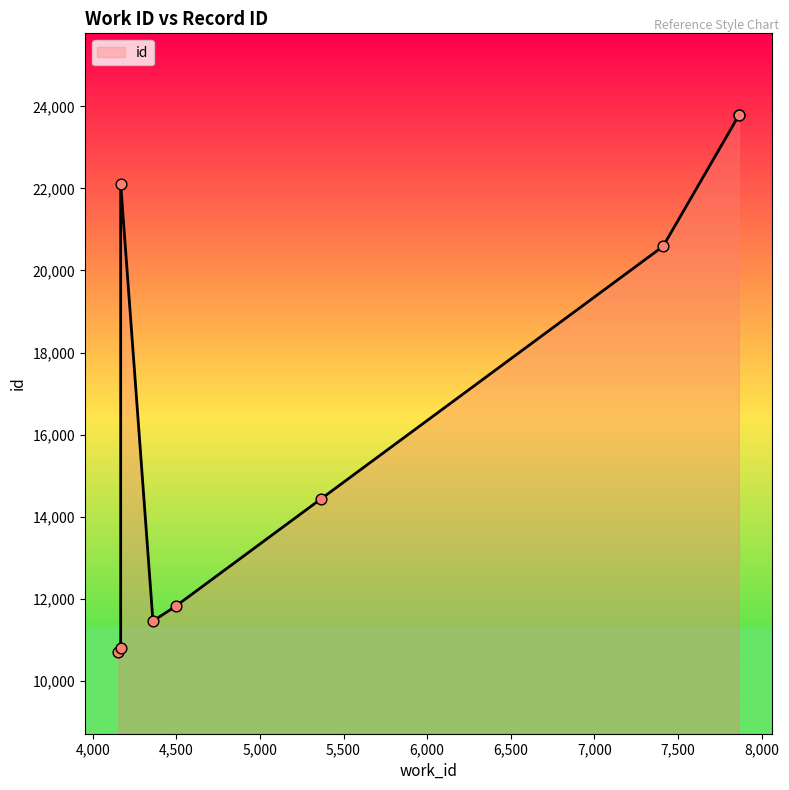

Which has a higher value, 4167 or 4153?

4167